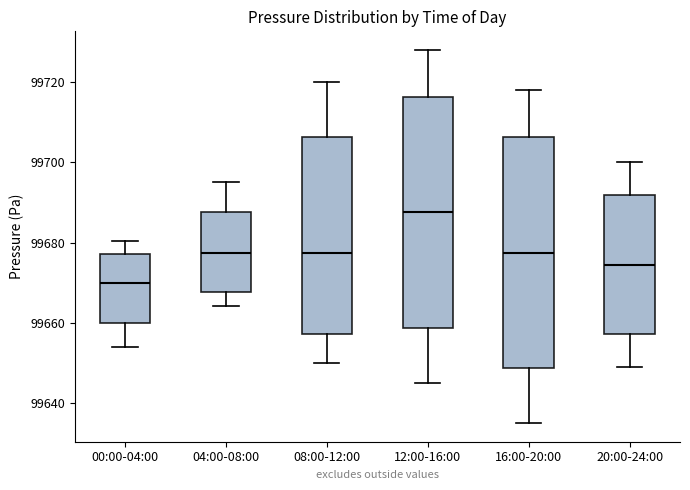

Which box has the lowest median line?

00:00-04:00